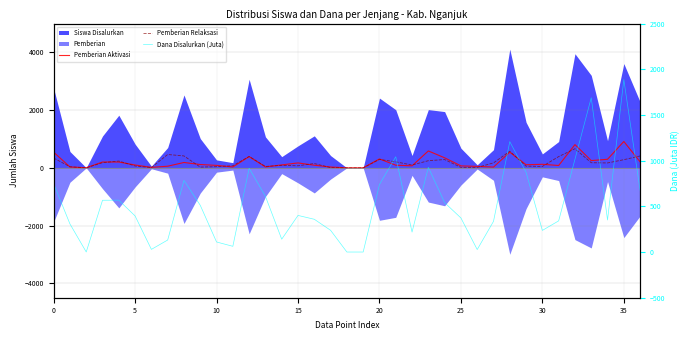

How many interior local peaks does the Pemberian Aktivasi series have?

10